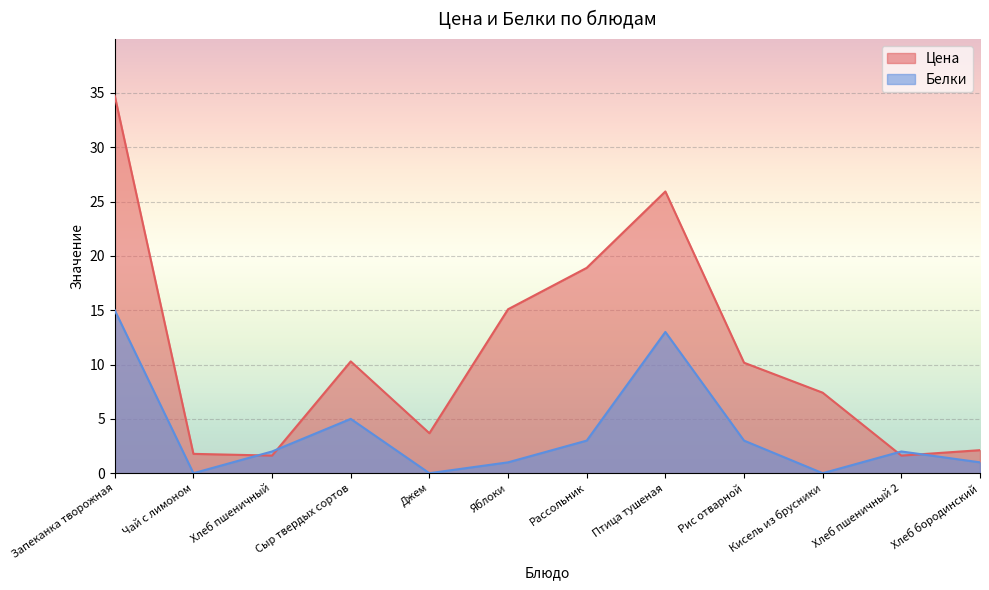

At Рис отварной, list the series in order from largest to smallest.

Цена, Белки